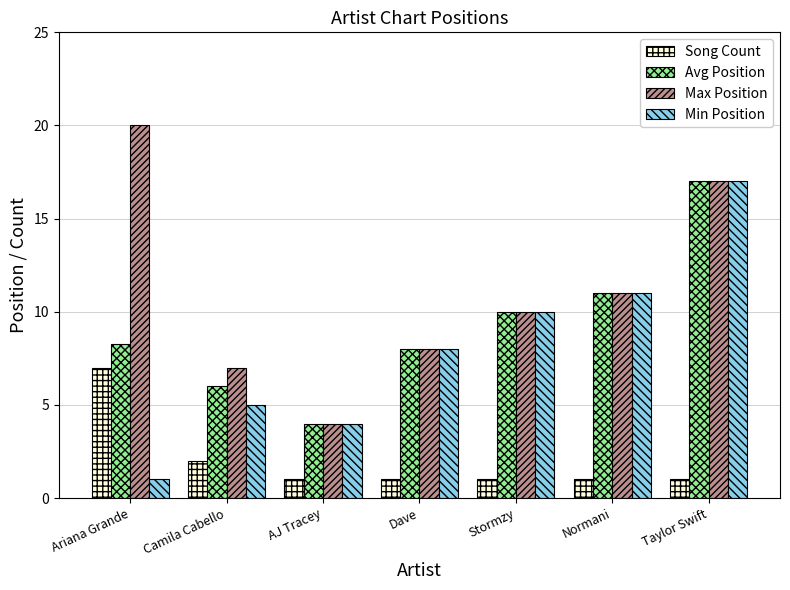

What is the label of the 1st bar from the left?

Ariana Grande